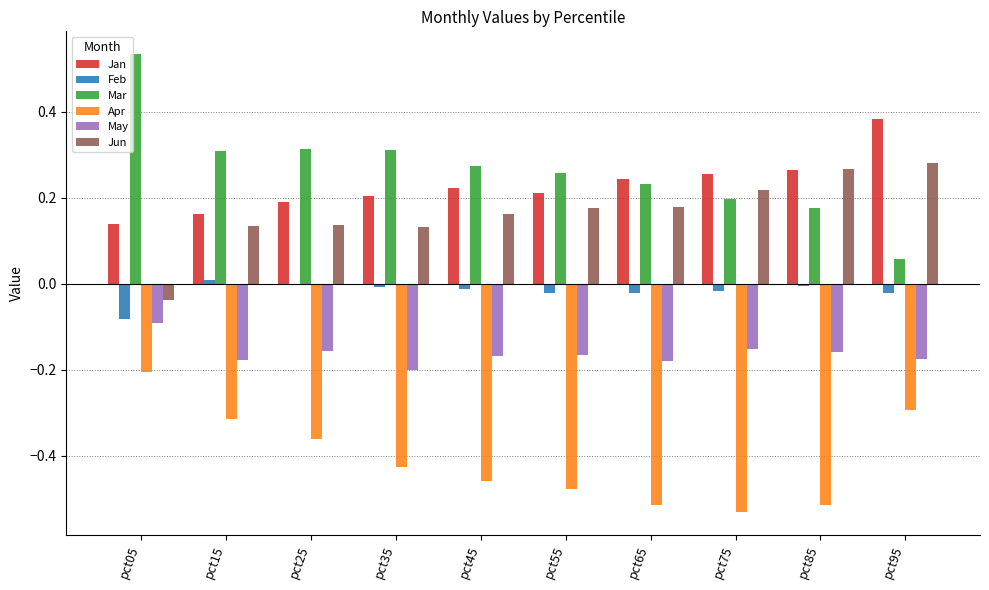

At how many categories does at least one series exceed 0?

10